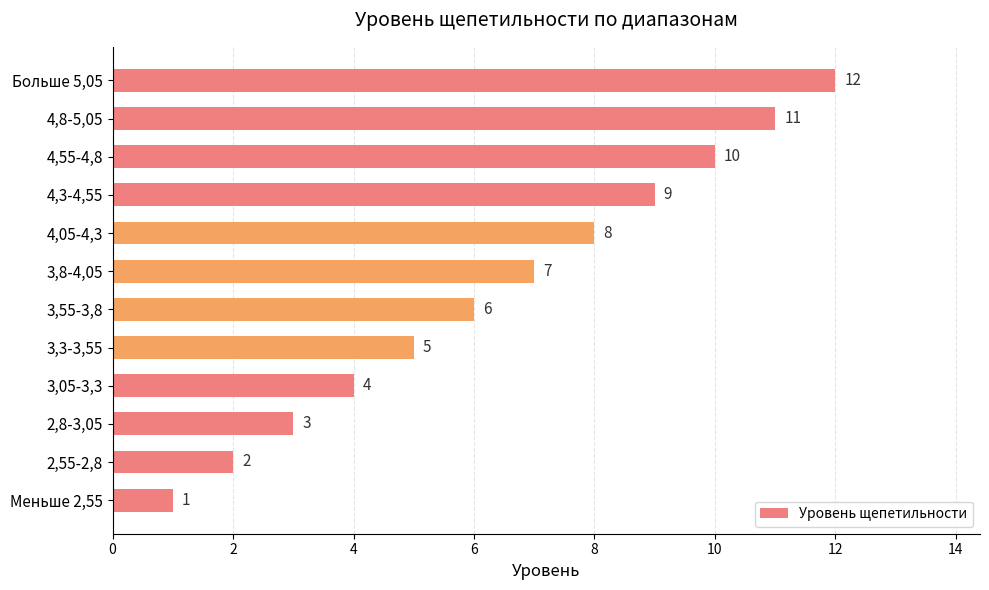

Rank the categories by value from lowest to highest.

Меньше 2,55, 2,55-2,8, 2,8-3,05, 3,05-3,3, 3,3-3,55, 3,55-3,8, 3,8-4,05, 4,05-4,3, 4,3-4,55, 4,55-4,8, 4,8-5,05, Больше 5,05